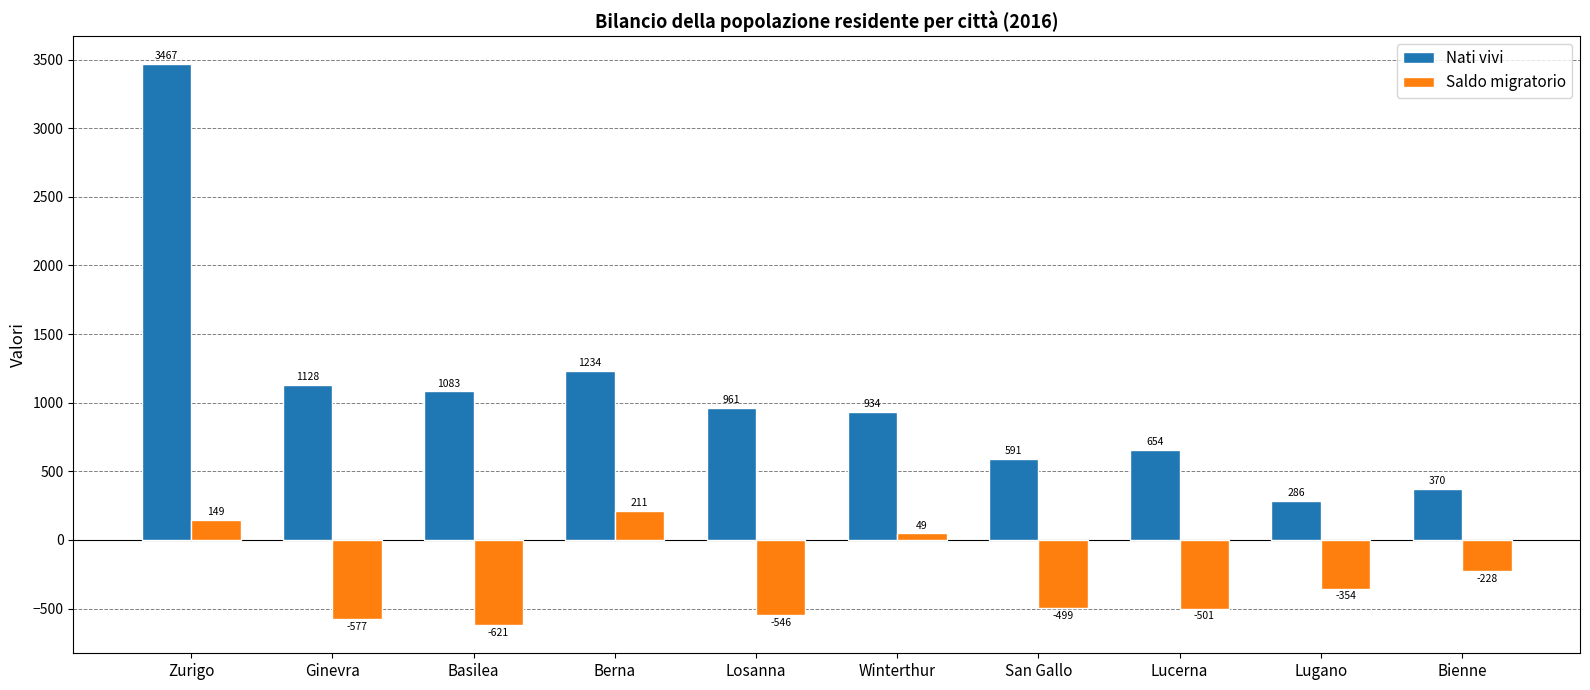

Are the bars grouped side by side (vs. stacked)?

Yes